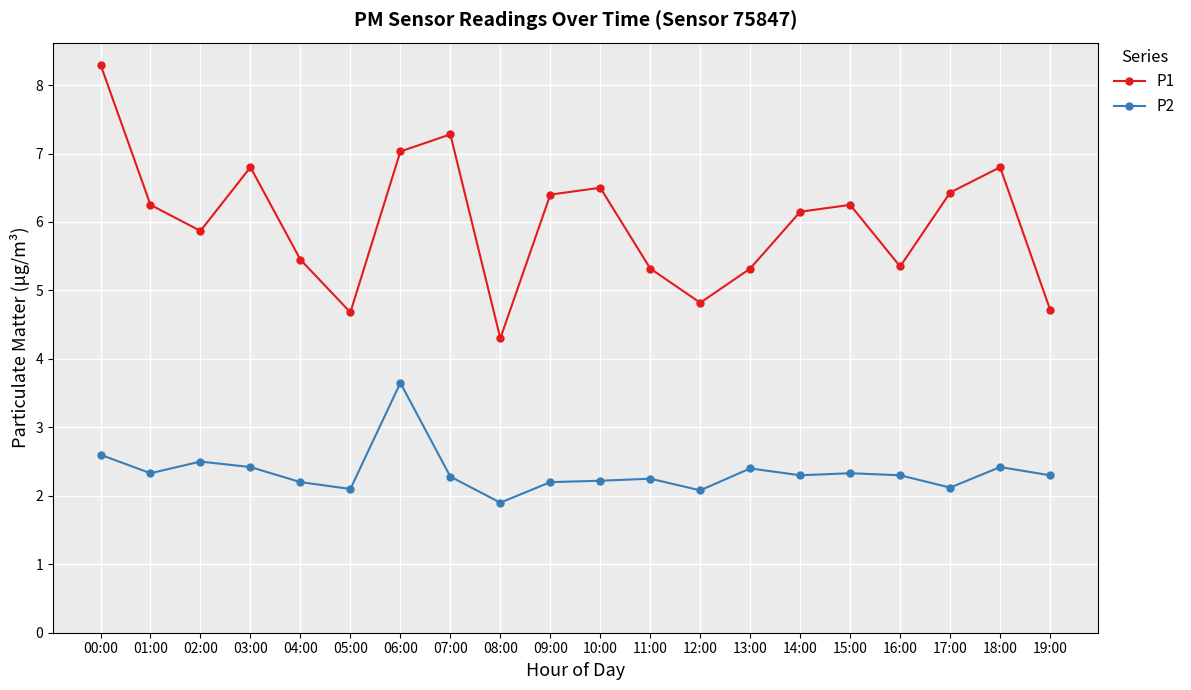

What is the difference between the maximum and minimum values in the P1 series?

4.0